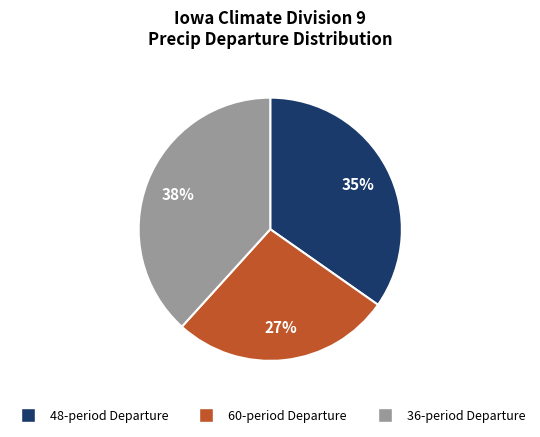

Does any single category account for the majority?

No